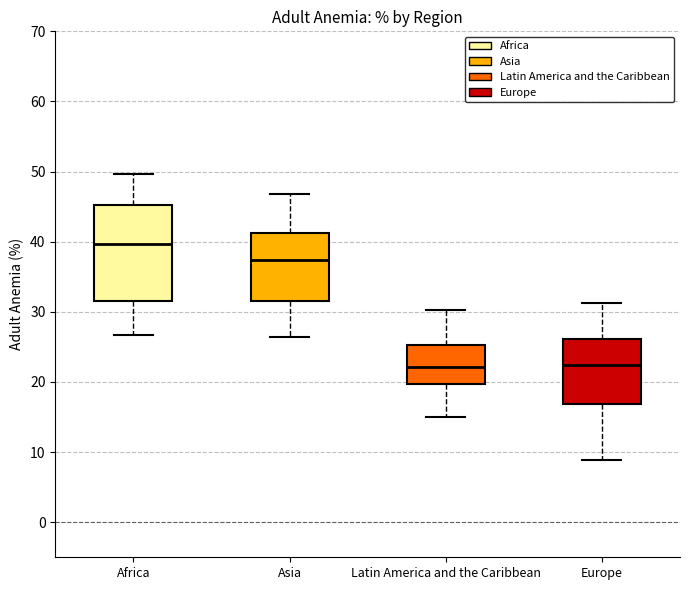

Reading left to right, read every box against the y-axis: the position of its median line, the range the box covers, and the ends of its whiskers. The values are not printed on the chart, so give them approximately, as read against the axis.

Africa: median 40, box 32 to 45, whiskers 27 to 50
Asia: median 37, box 32 to 41, whiskers 26 to 47
Latin America and the Caribbean: median 22, box 20 to 25, whiskers 15 to 30
Europe: median 22, box 17 to 26, whiskers 9 to 31